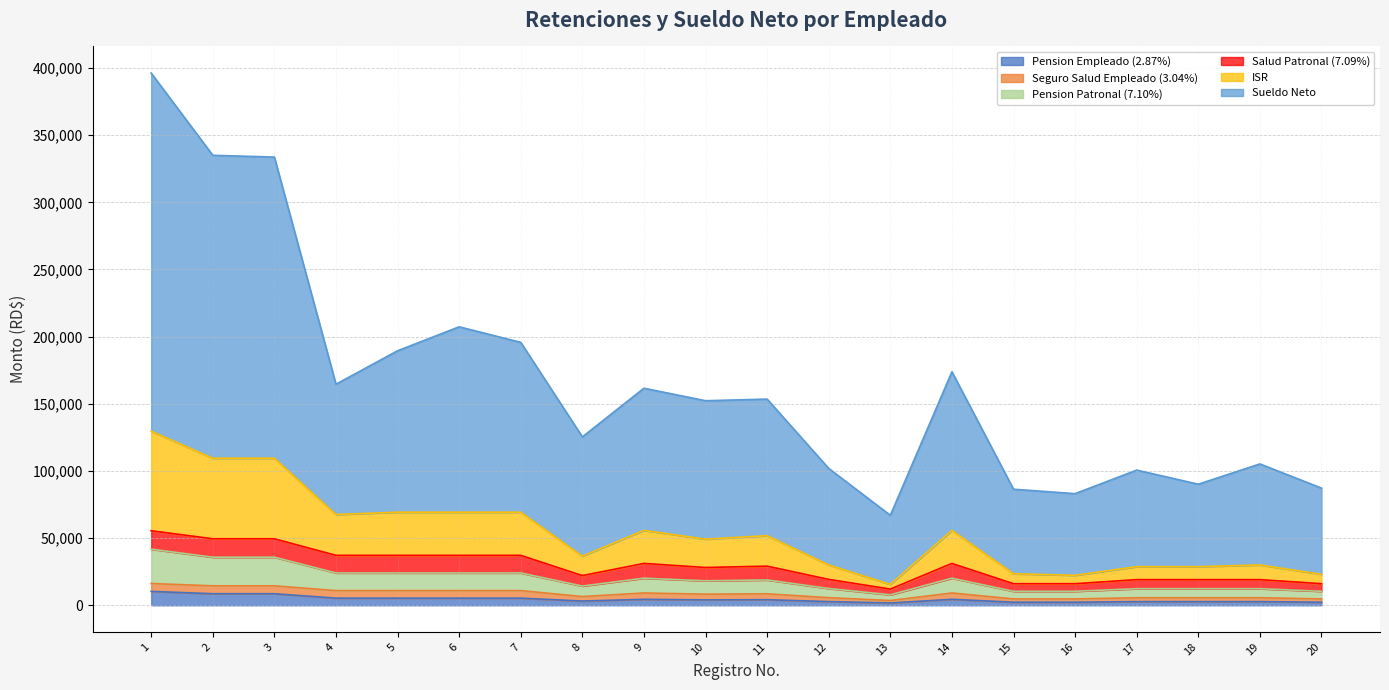

Does the chart have visible grid lines?

Yes